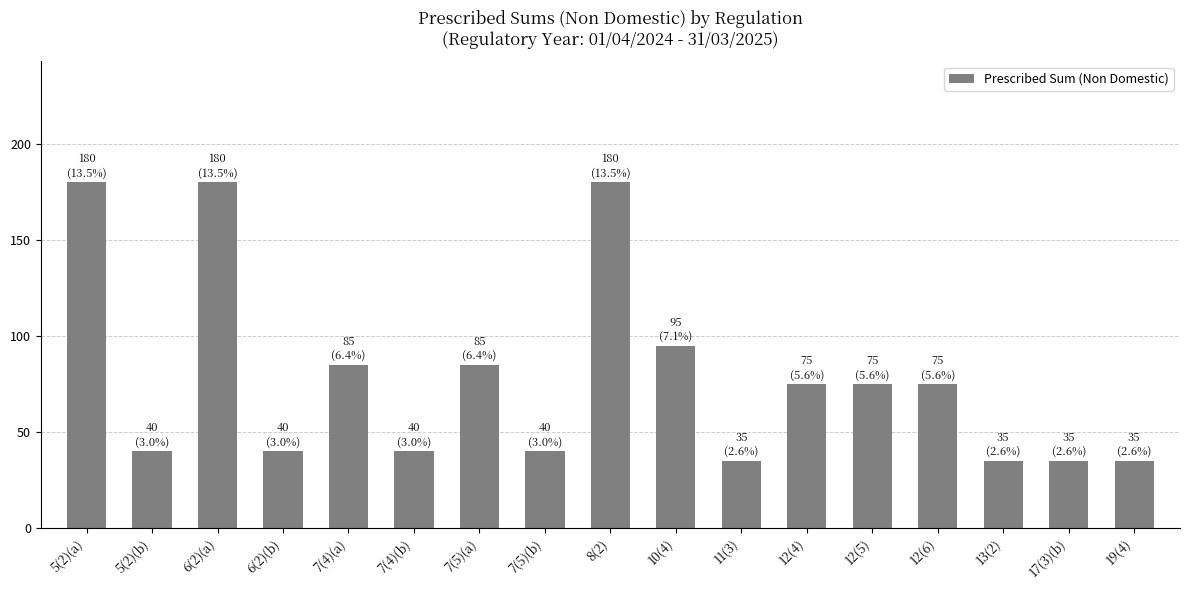

What is the value of the 13th bar from the left?

75